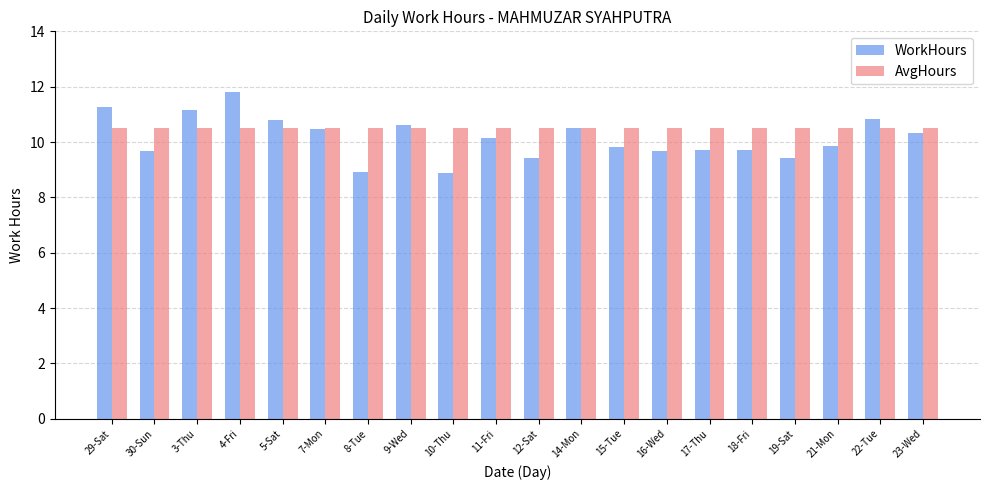

Which series has the largest total across all categories?

AvgHours